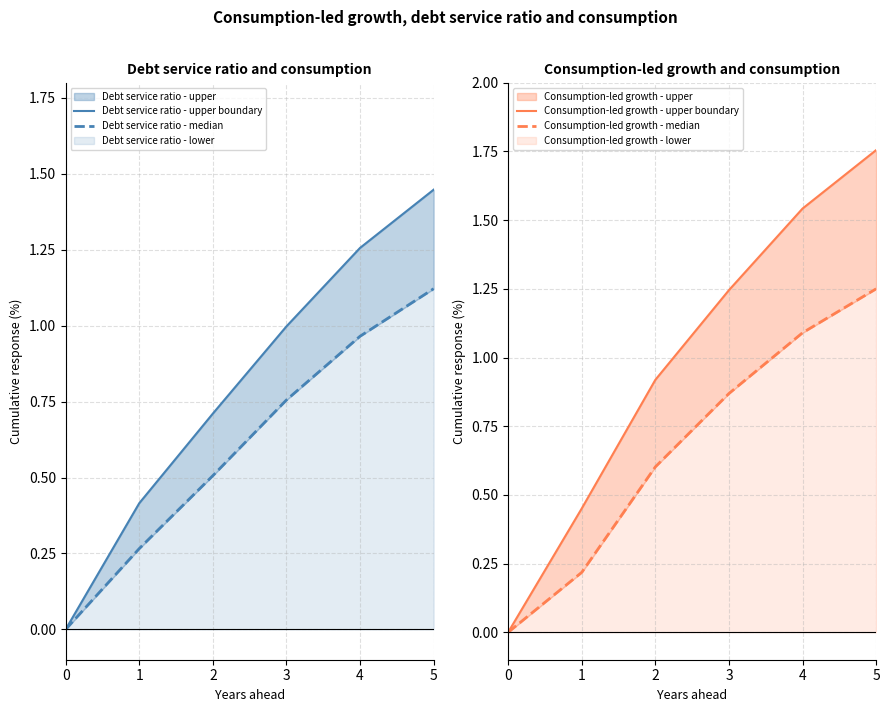

Which category has the highest value in the Consumption-led growth - upper boundary series?

5